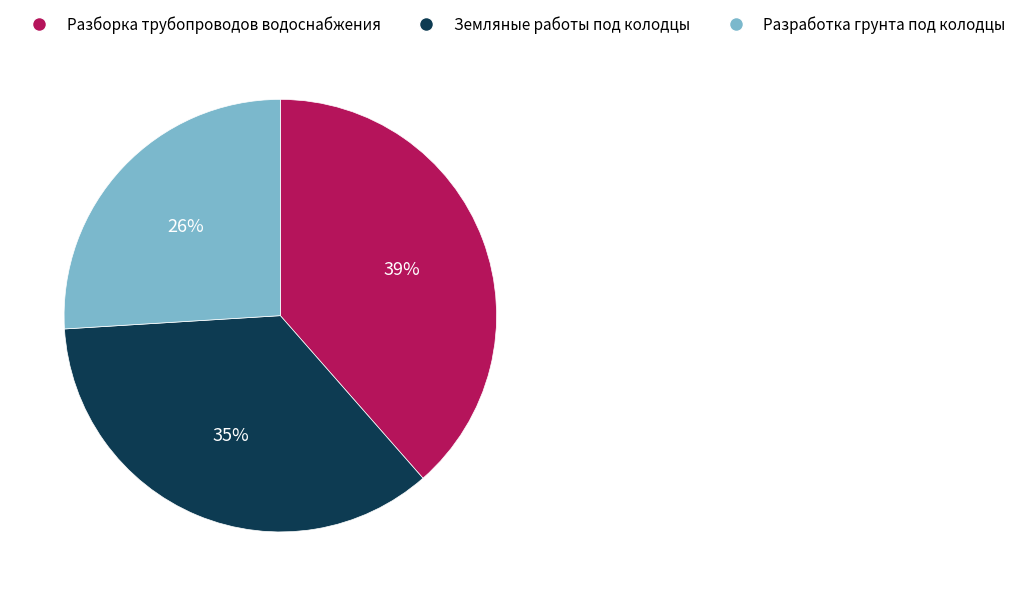

Combined, do Разработка грунта под колодцы and Разборка трубопроводов водоснабжения account for over 50%?

Yes